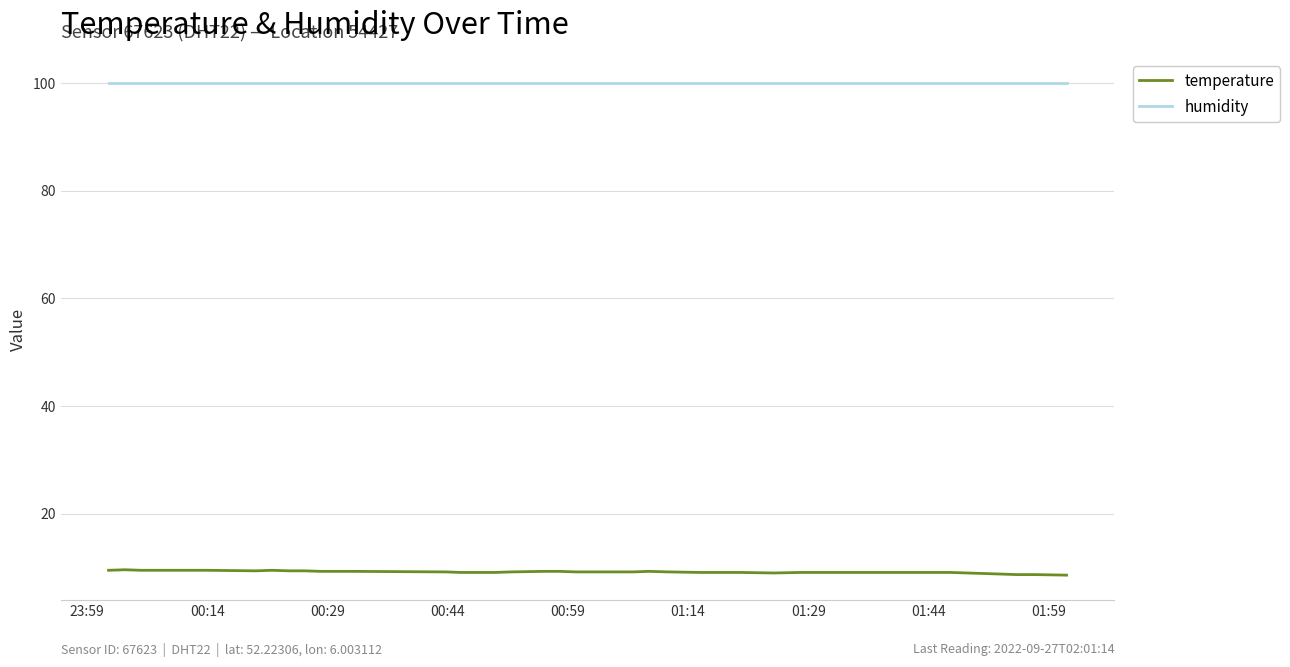

Which series has the largest total across all categories?

humidity